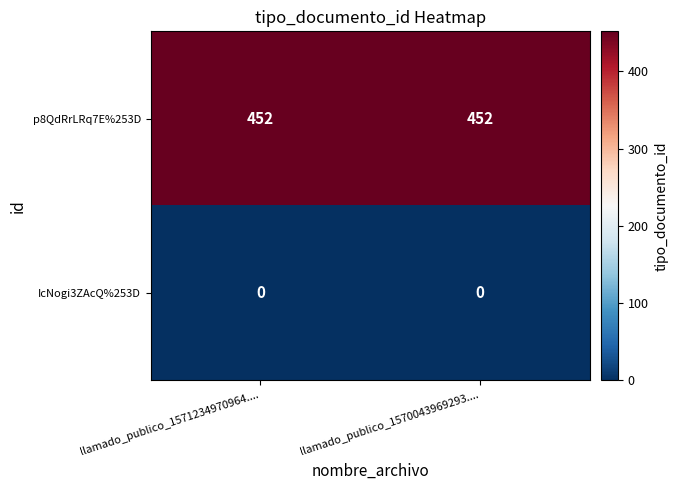

Reading left to right, extract all data points from this chart.

p8QdRrLRq7E%253D: 452	452
IcNogi3ZAcQ%253D: 0	0